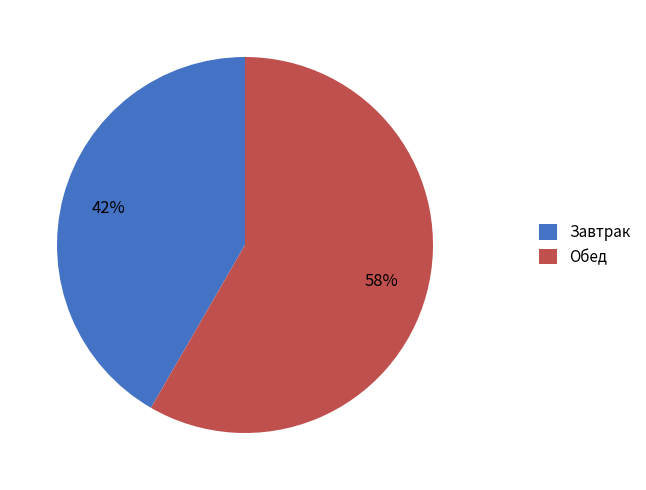

Is there a majority slice in this chart?

Yes